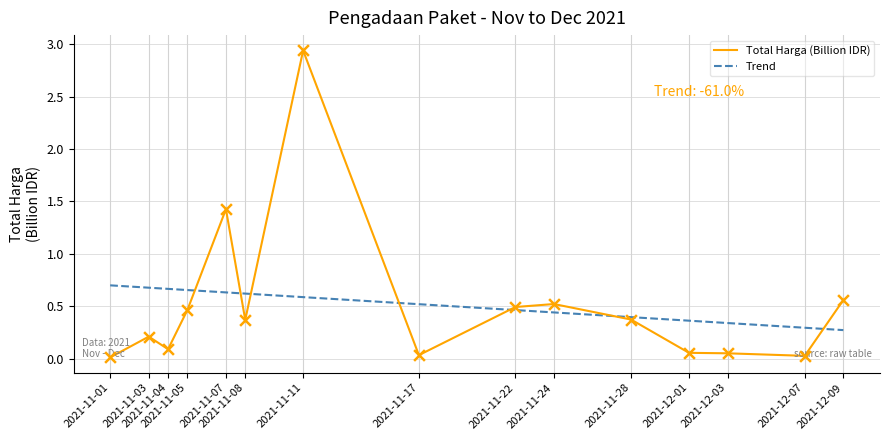

Approximately how many times larger is the value at 2021-11-05 compared to 2021-11-11?

0.2